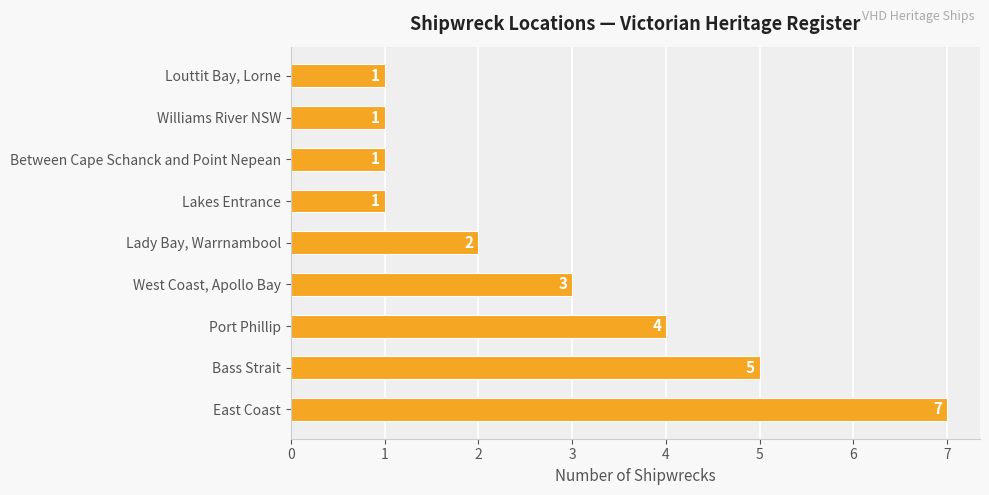

Is it true that the value at Port Phillip is 2?

False